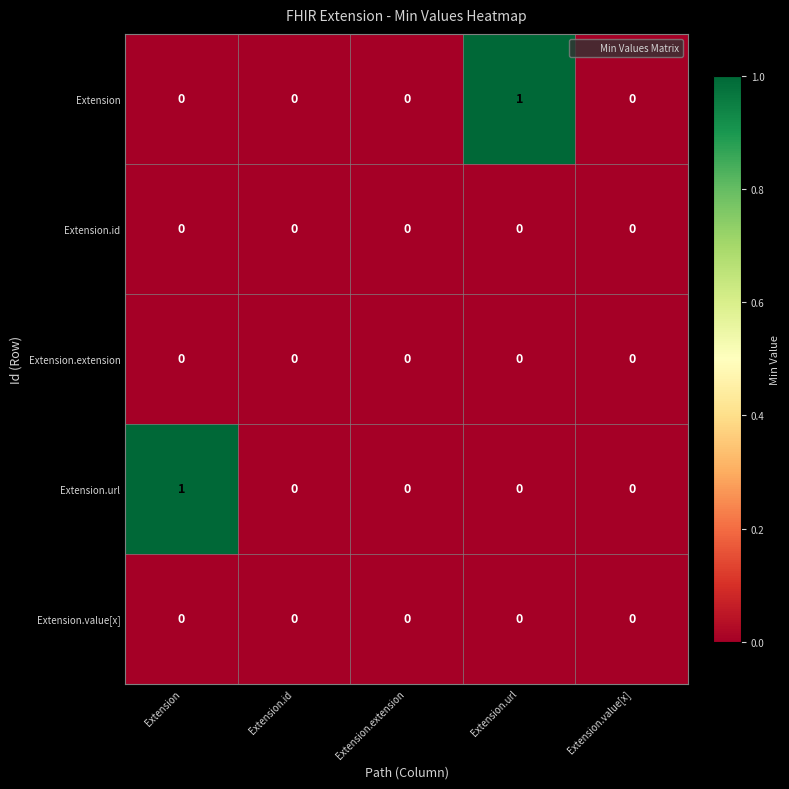

Count the Extension values in the range 0 to 1.

5